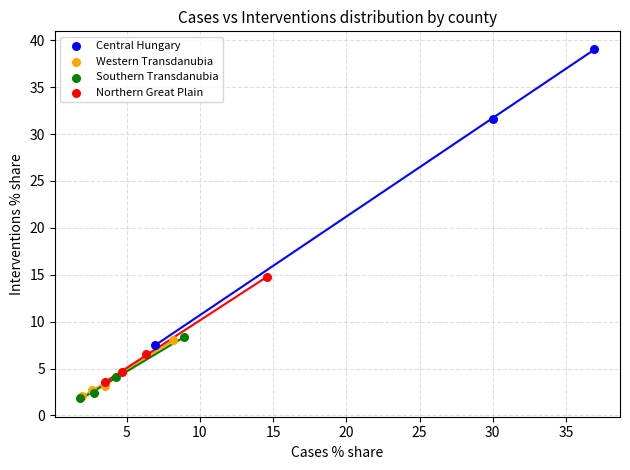

Which series has the largest Y range (max minus min)?

Central Hungary